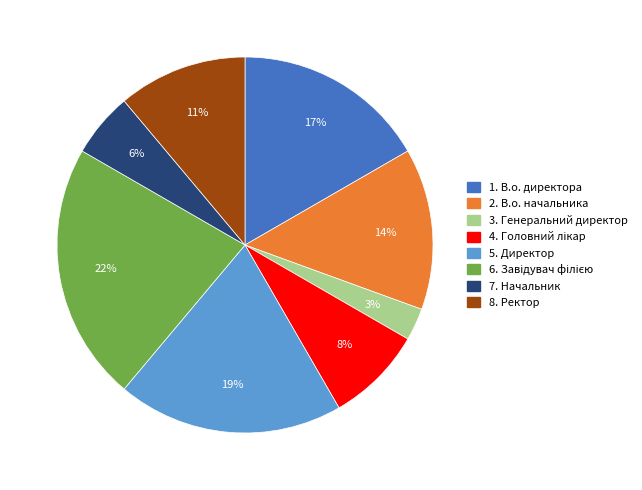

Is there any slice that represents more than half of the pie?

No